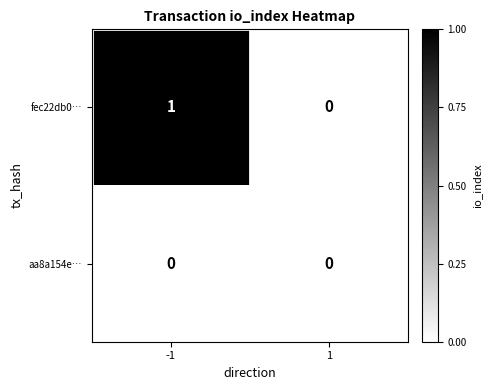

Rank the series at -1 from highest to lowest value.

fec22db0…, aa8a154e…